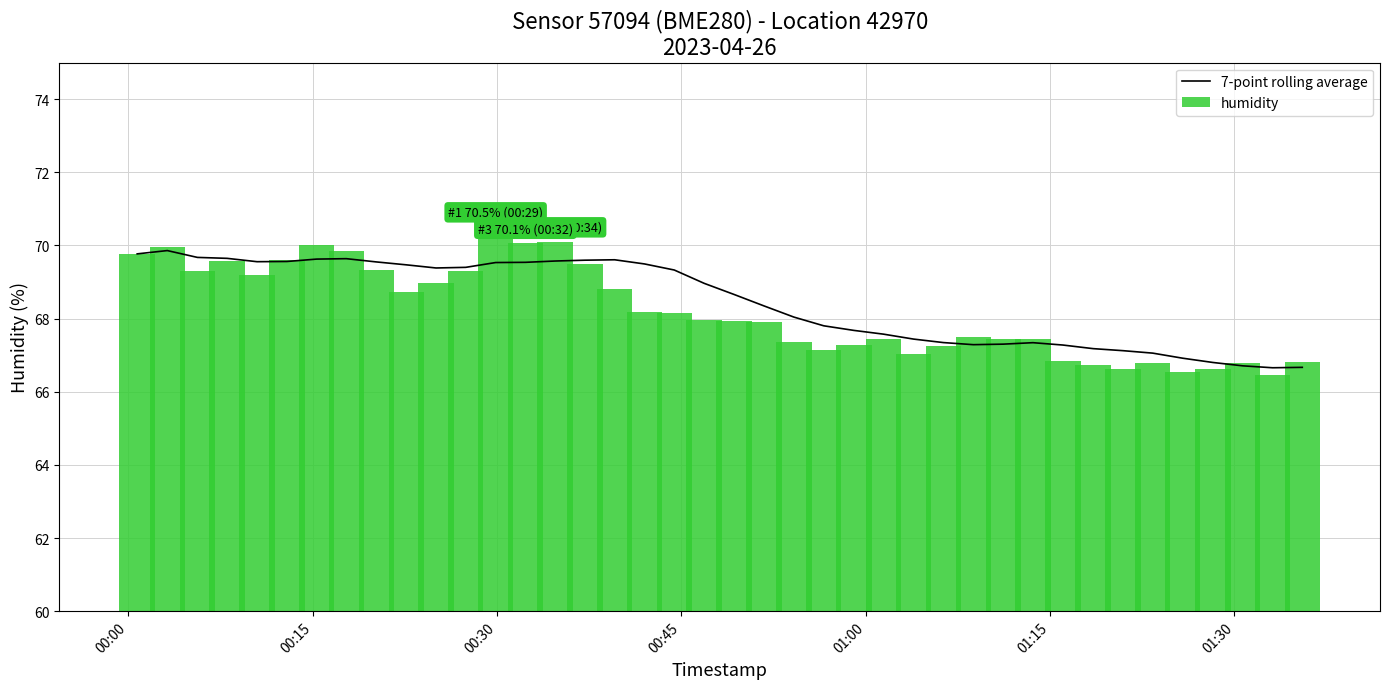

What is the minimum value for 7-point rolling average?

66.7